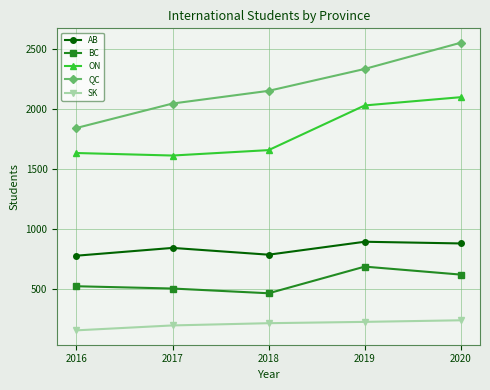

True or false: AB and ON cross at least once.

False